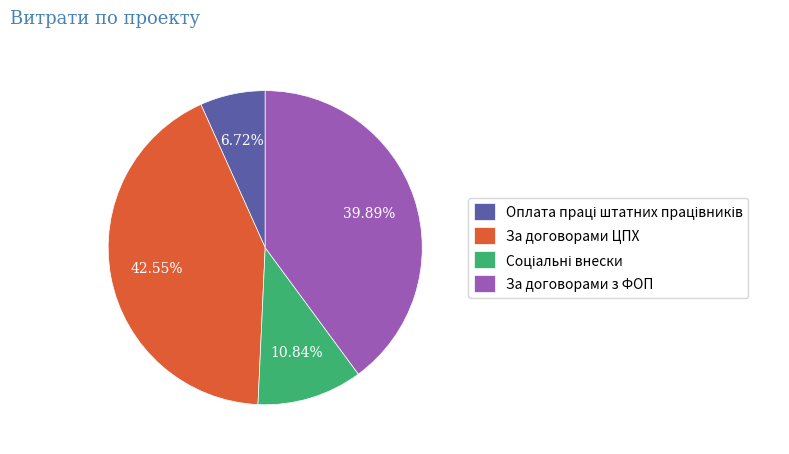

Which slice is the largest?

За договорами ЦПХ